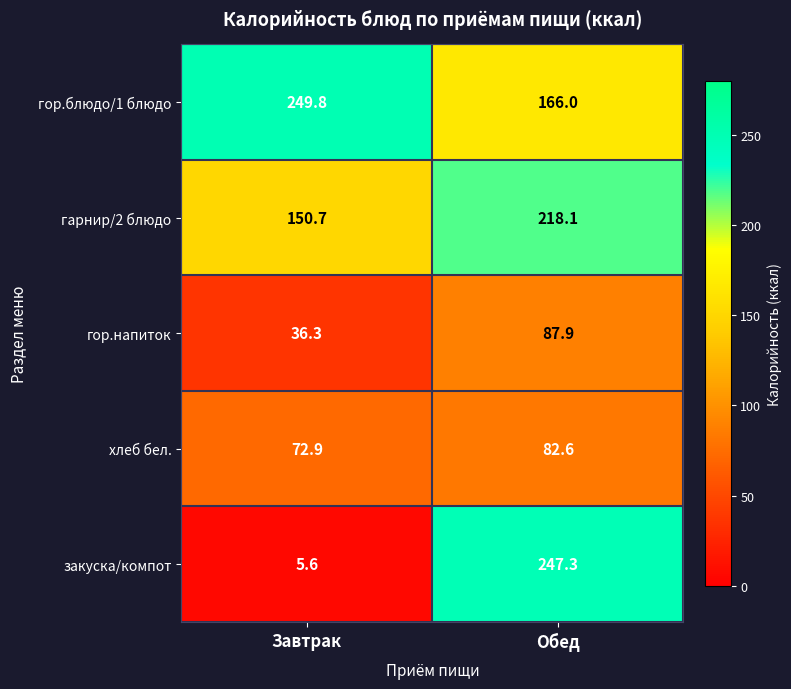

Which series has the largest total across all categories?

гор.блюдо/1 блюдо